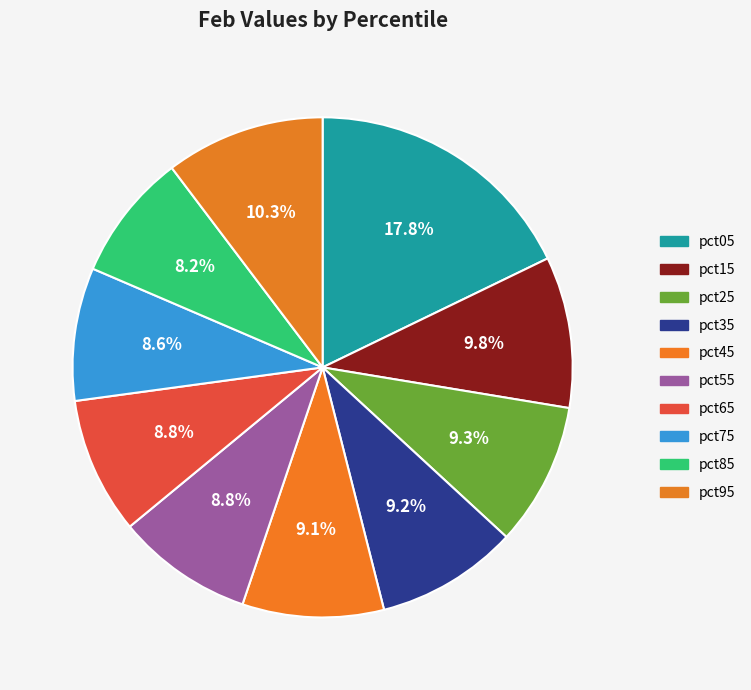

Which slice is the smallest?

pct85